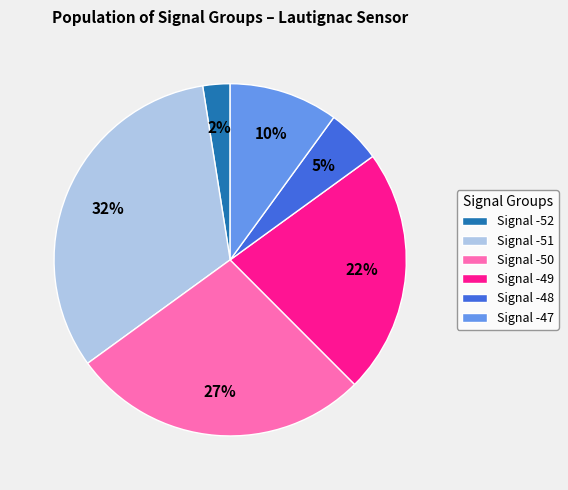

Between Signal -50 and Signal -52, which is larger?

Signal -50